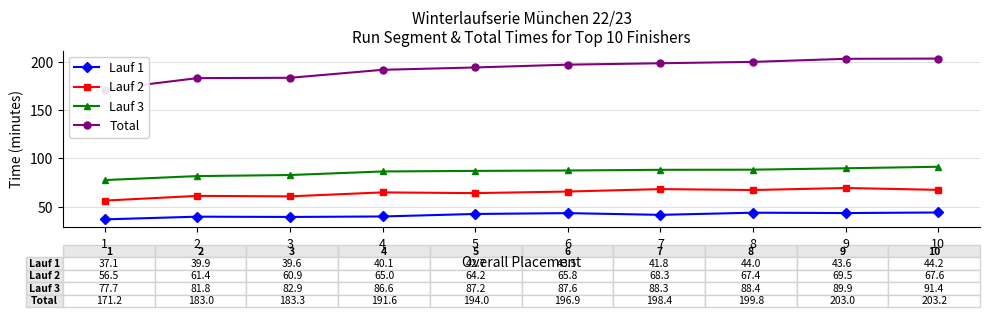

True or false: Lauf 1 and Total cross at least once.

False